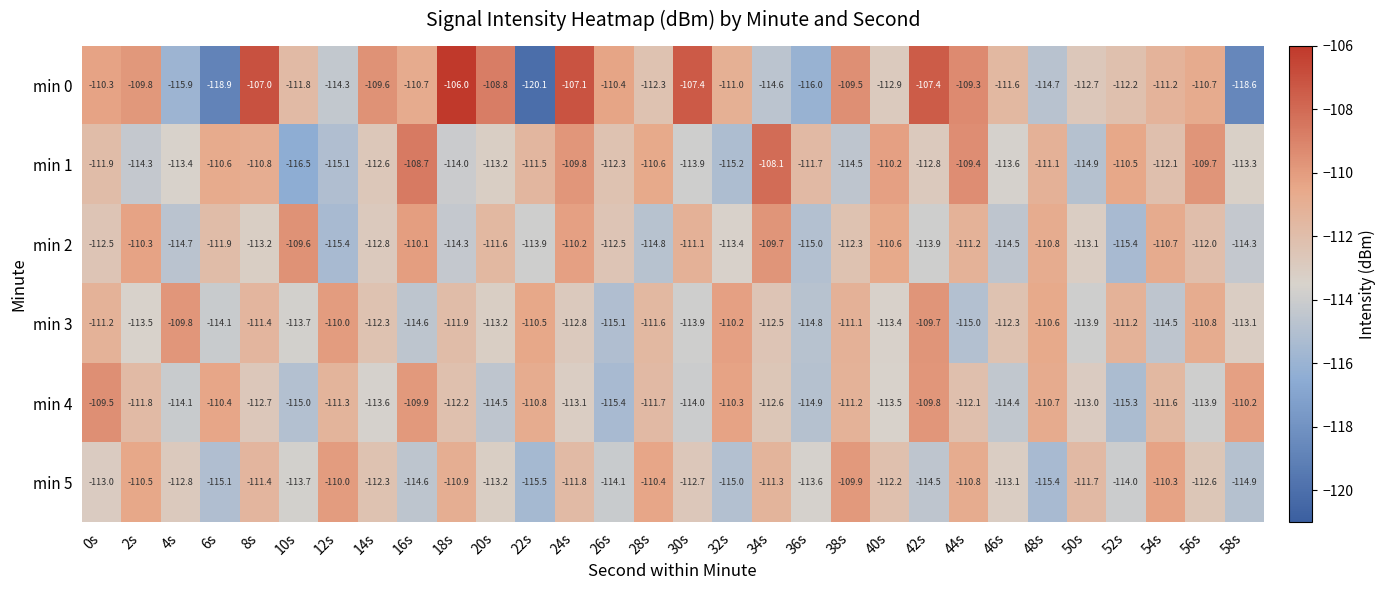

What is the average value of the min 1 series?

-112.2